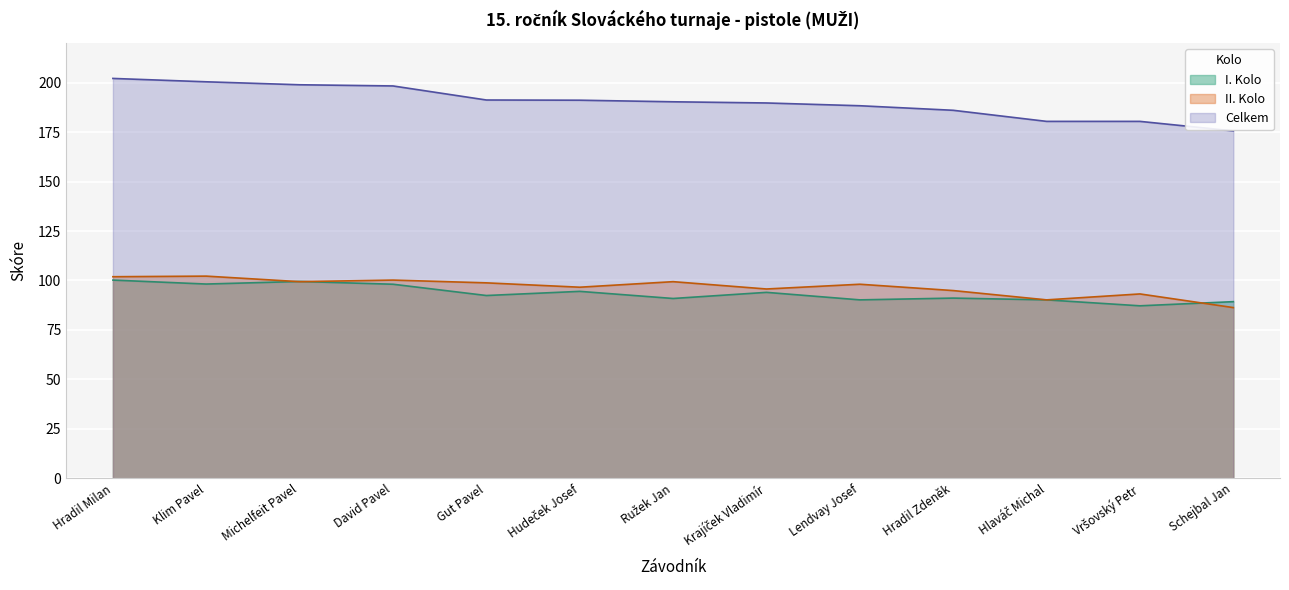

How many lines are shown in the chart?

3